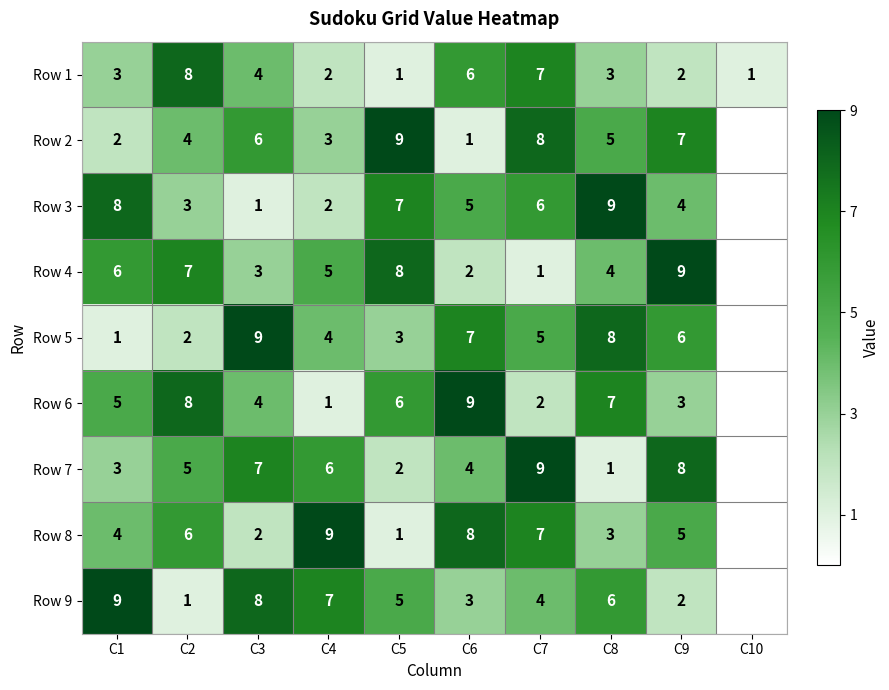

Is the value of Row 3 at C3 greater than the value of Row 8 at C1?

No